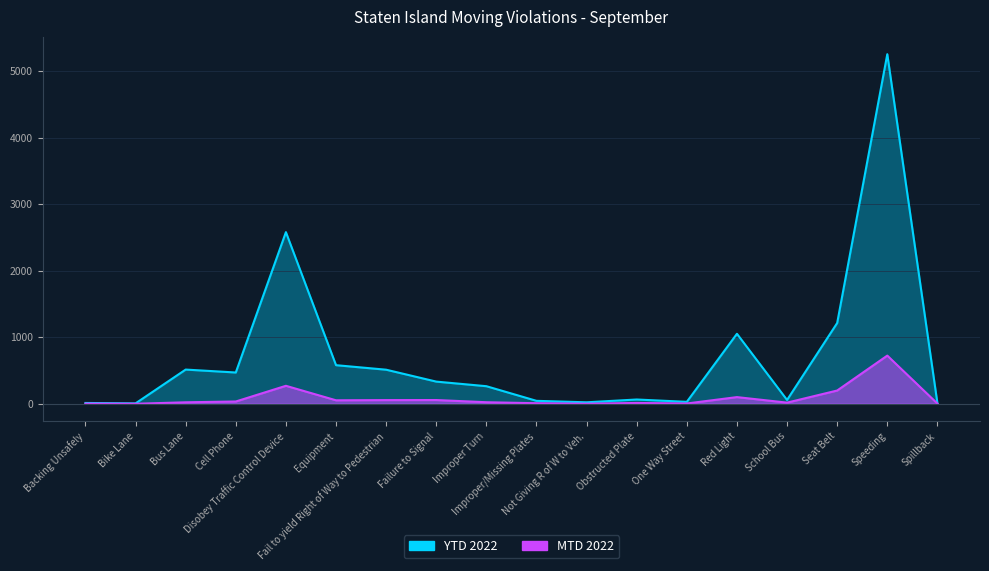

Rank the series by their average value, from lowest to highest.

MTD 2022, YTD 2022